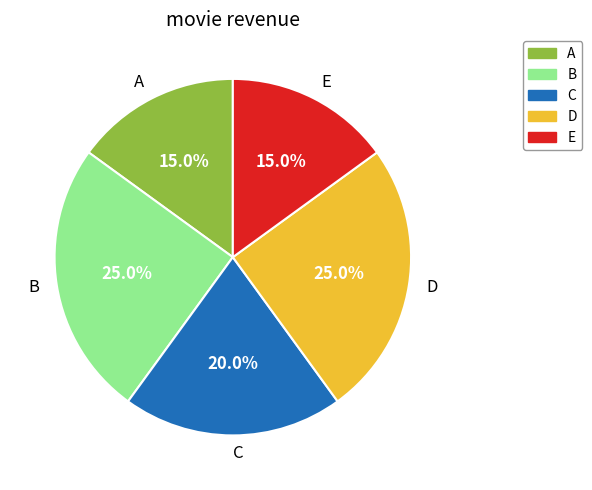

How many segments does this pie chart have?

5